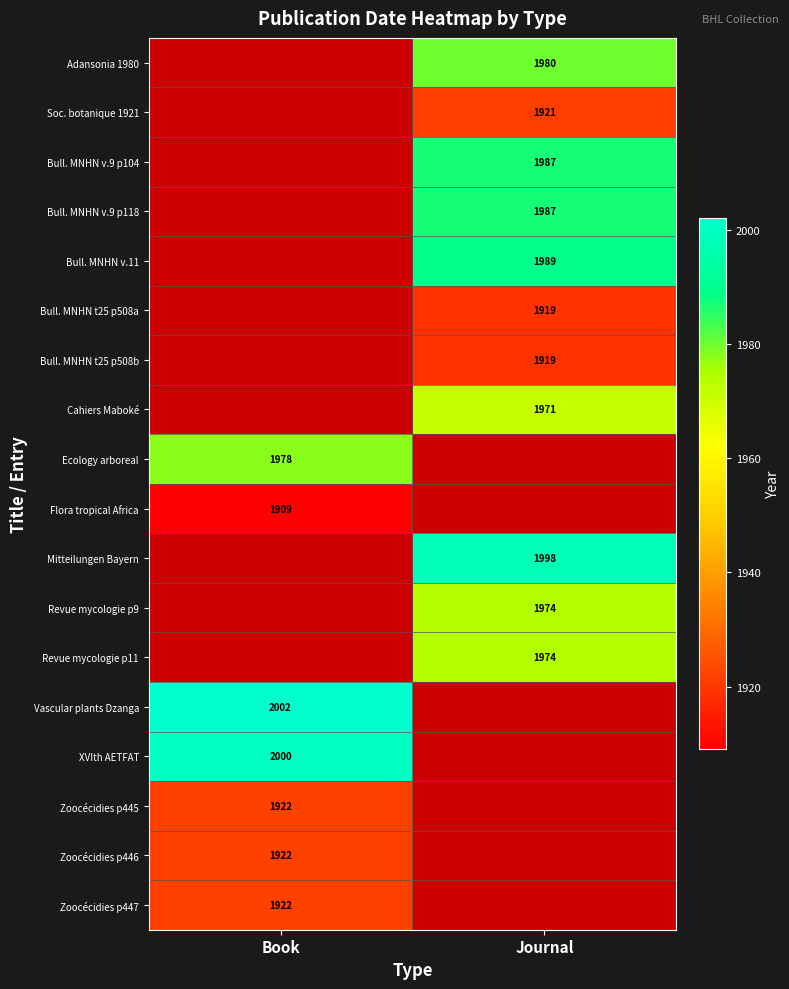

Is the value of Bull. MNHN t25 p508a at Journal greater than the value of Flora tropical Africa at Book?

Yes